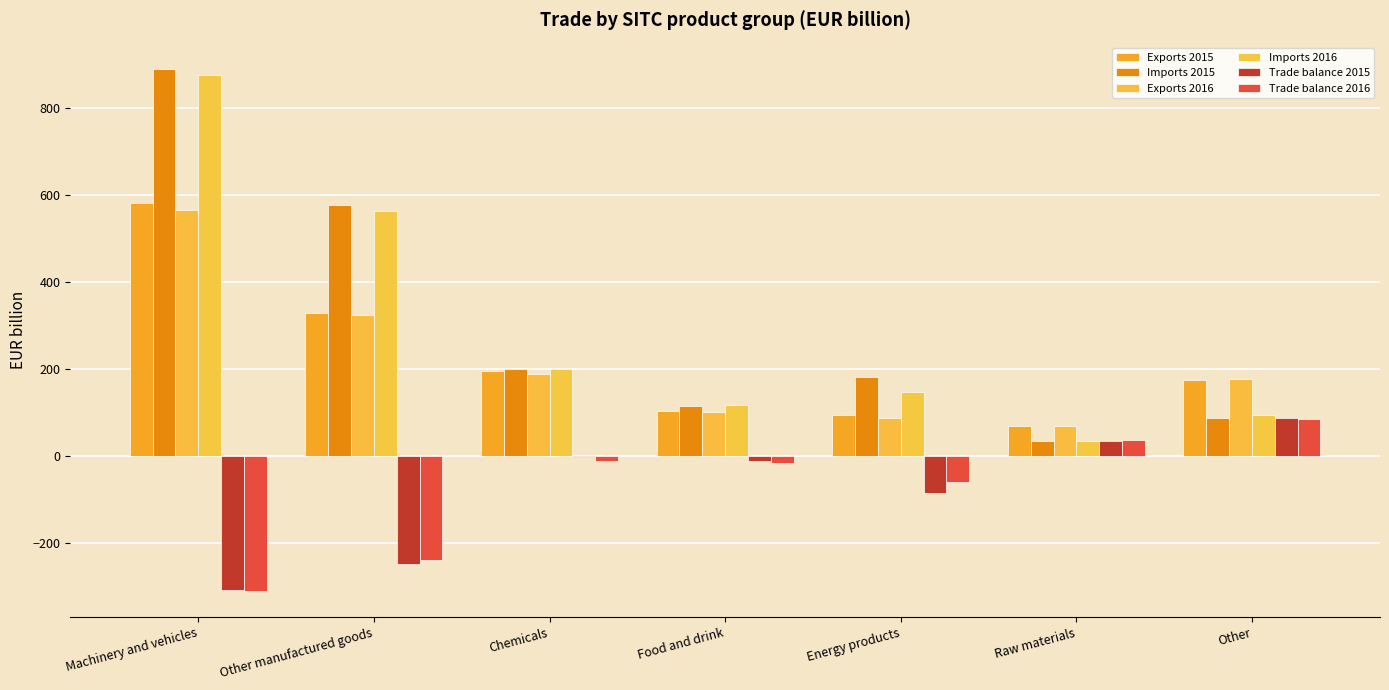

Rank the series by their maximum value, from highest to lowest.

Imports 2015, Imports 2016, Exports 2015, Exports 2016, Trade balance 2015, Trade balance 2016